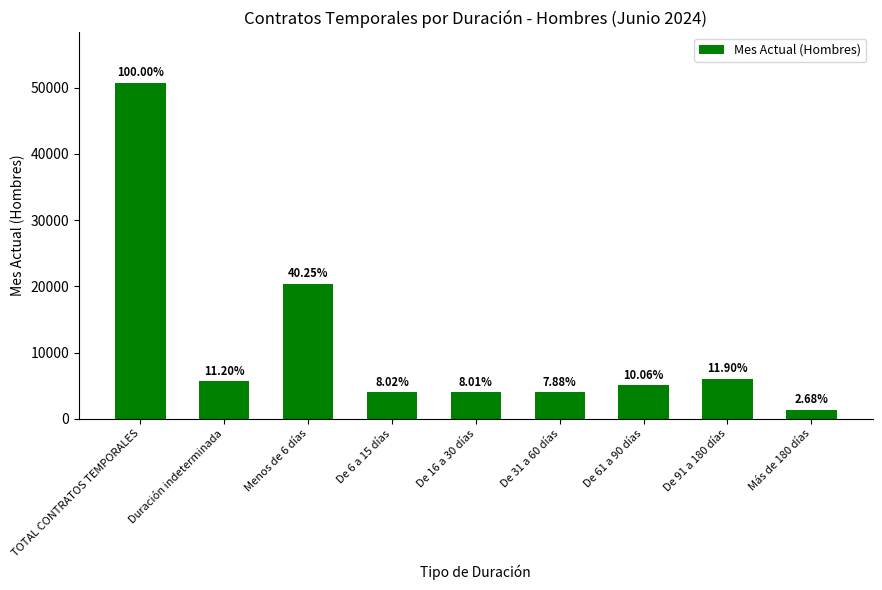

How many bars are there in total?

9